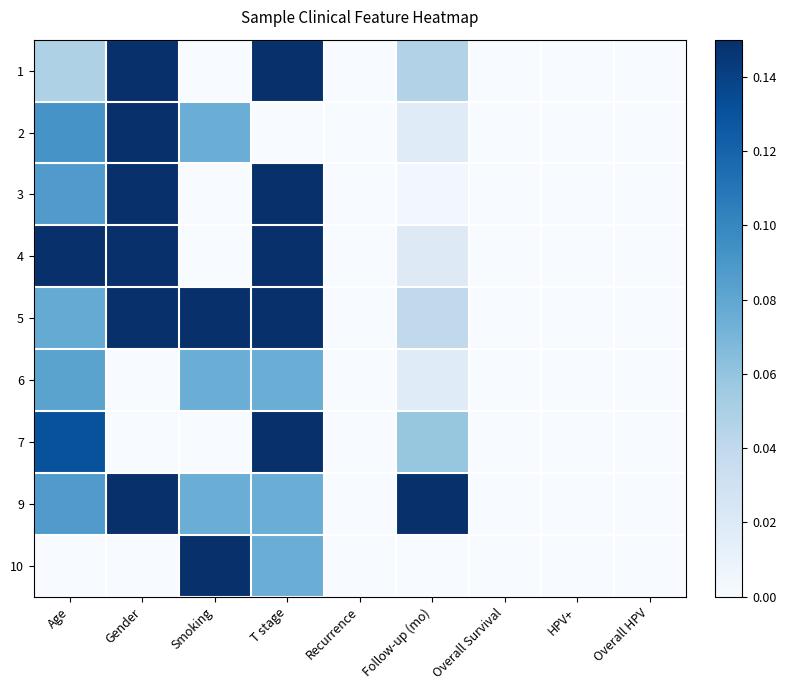

Between Follow-up (mo) and Smoking, which is larger?

Follow-up (mo)